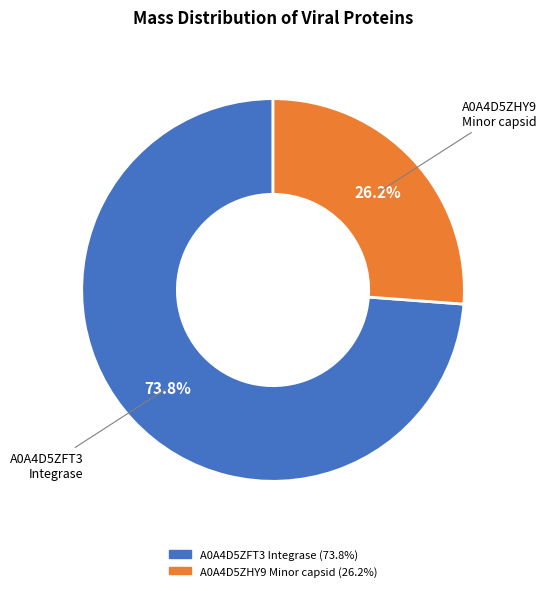

Does any single category account for the majority?

Yes